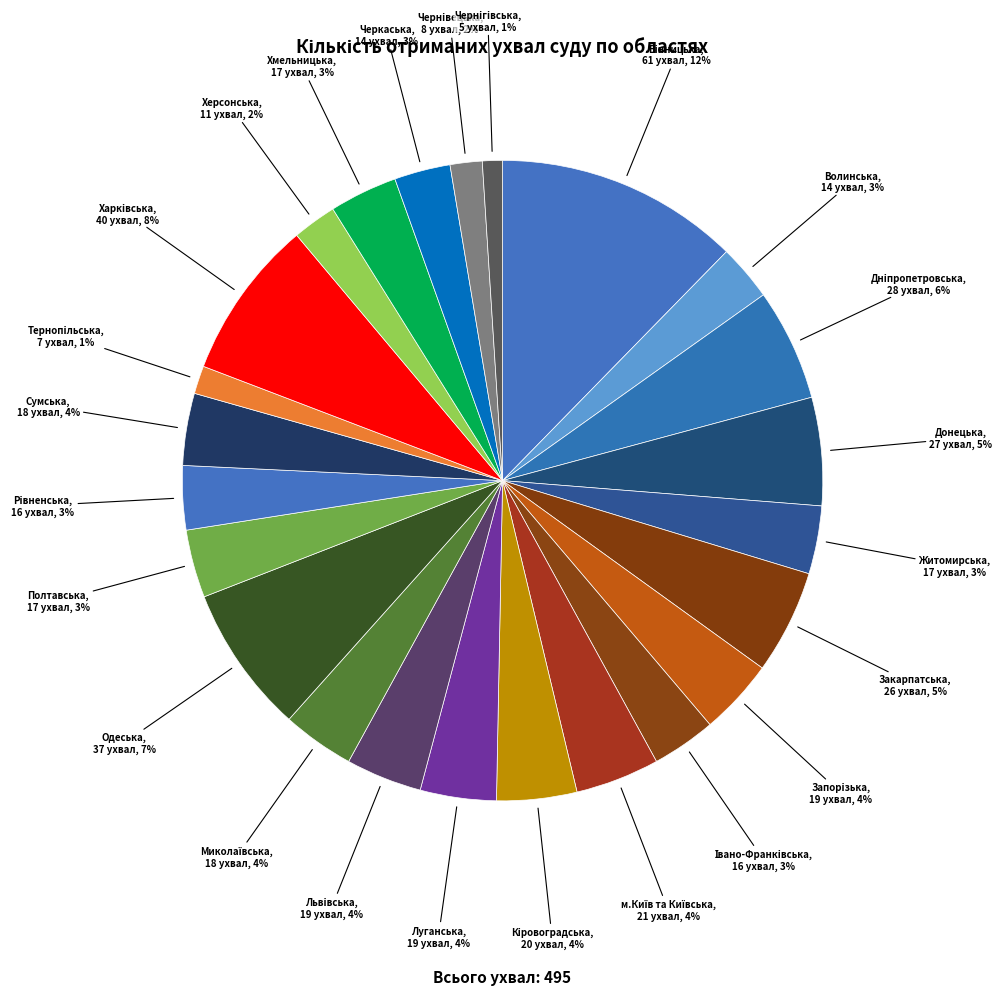

True or false: Херсонська accounts for 13% of the total.

False